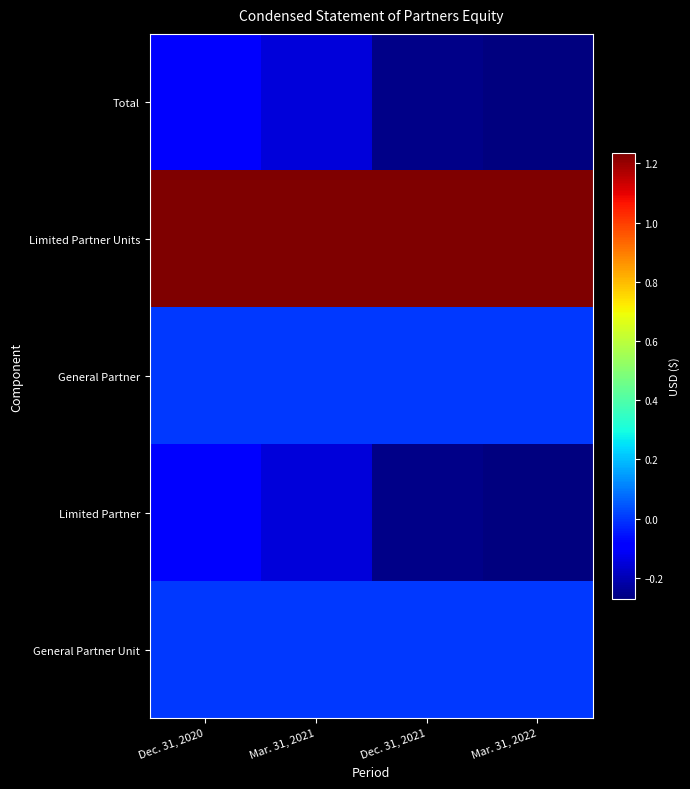

Reading left to right, transcribe all the data shown in this chart.

Total: Dec. 31, 2020=-94974	Mar. 31, 2021=-147867	Dec. 31, 2021=-254496	Mar. 31, 2022=-270474
Limited Partner Units: Dec. 31, 2020=1235581	Mar. 31, 2021=1234748	Dec. 31, 2021=1233548	Mar. 31, 2022=1233548
General Partner: Dec. 31, 2020=1000	Mar. 31, 2021=1000	Dec. 31, 2021=1000	Mar. 31, 2022=1000
Limited Partner: Dec. 31, 2020=-95974	Mar. 31, 2021=-148867	Dec. 31, 2021=-255496	Mar. 31, 2022=-271474
General Partner Unit: Dec. 31, 2020=50	Mar. 31, 2021=50	Dec. 31, 2021=50	Mar. 31, 2022=50